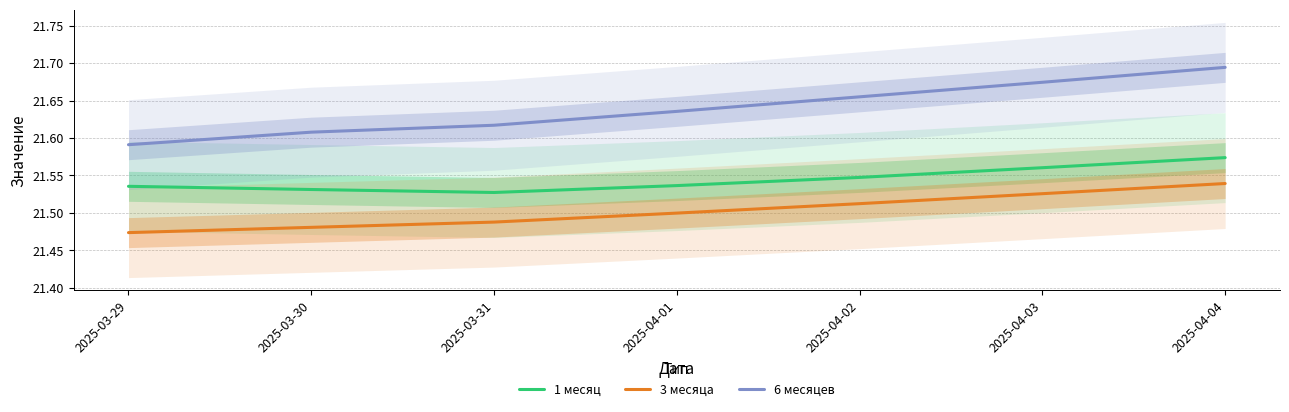

What is the label of the 1st point from the right?

2025-04-04